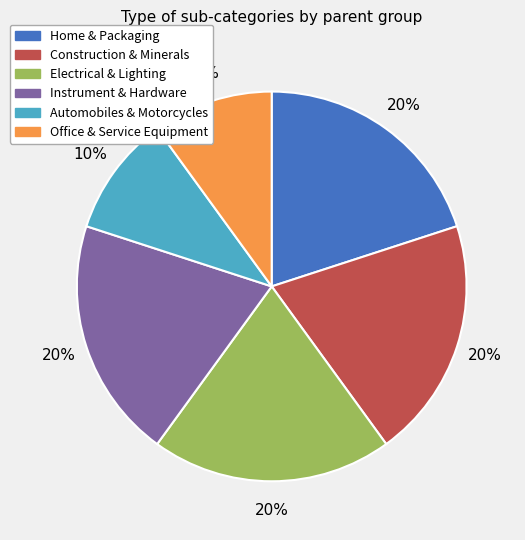

What percentage is the Home & Packaging slice, to the nearest percent?

20%